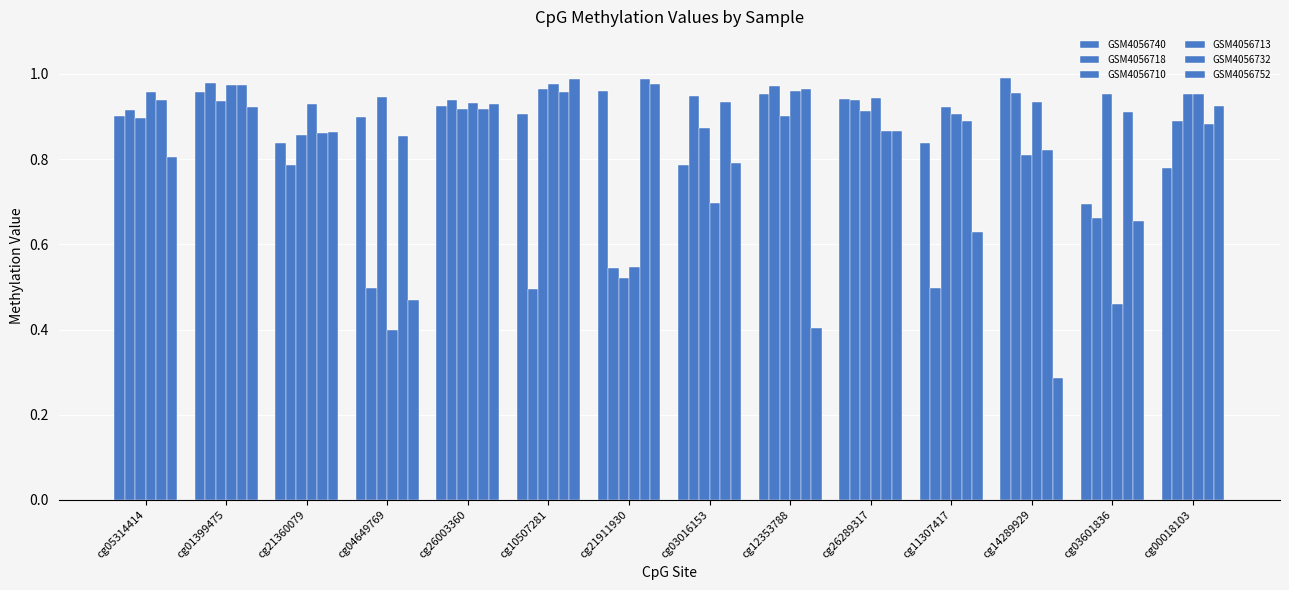

What is the sum of all GSM4056732 values?

12.8